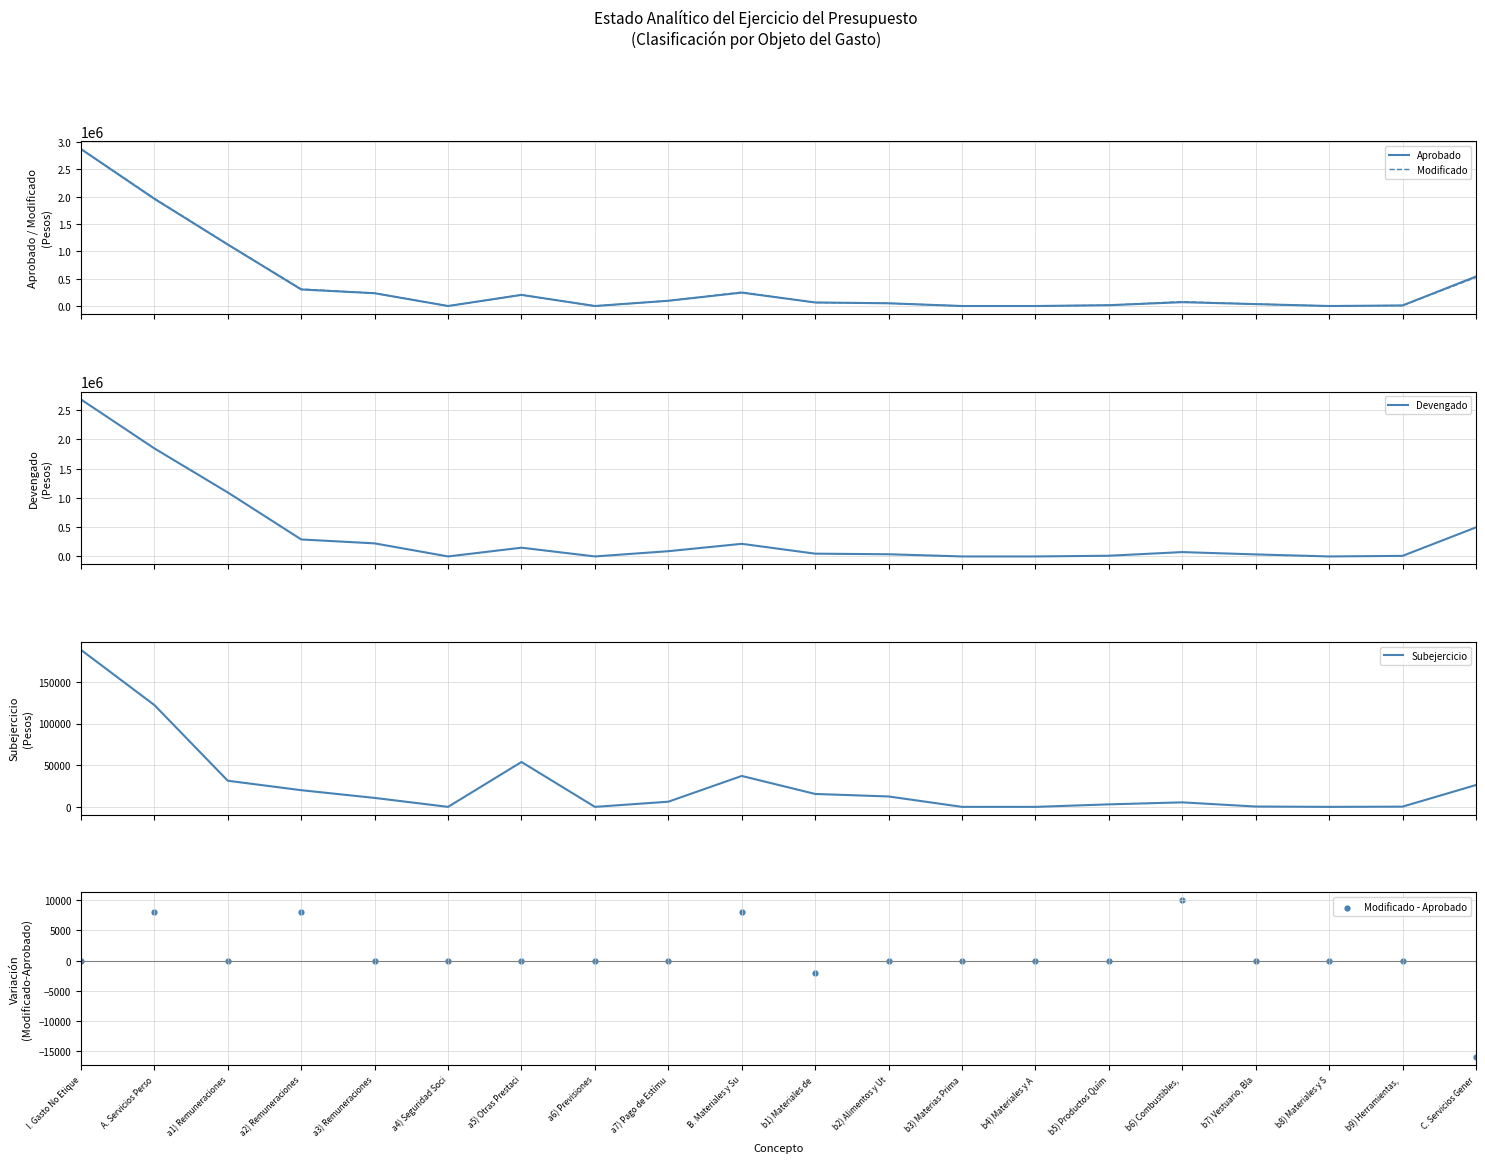

Which series has the largest total across all categories?

Modificado